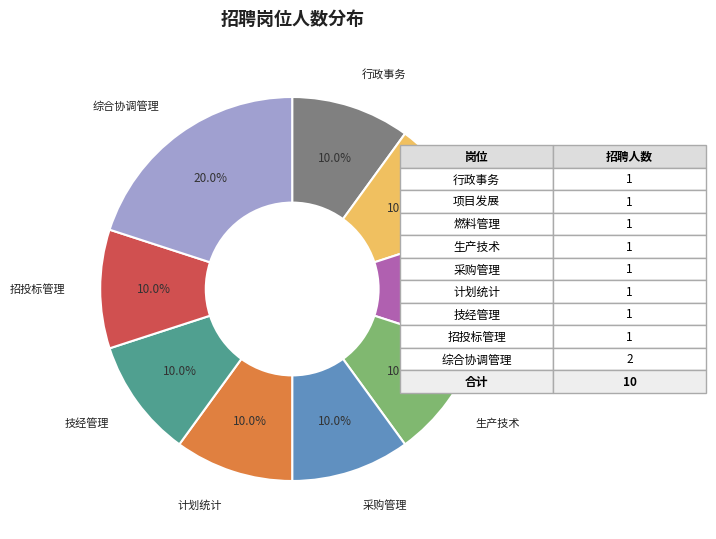

Is 行政事务 the majority of the pie?

No